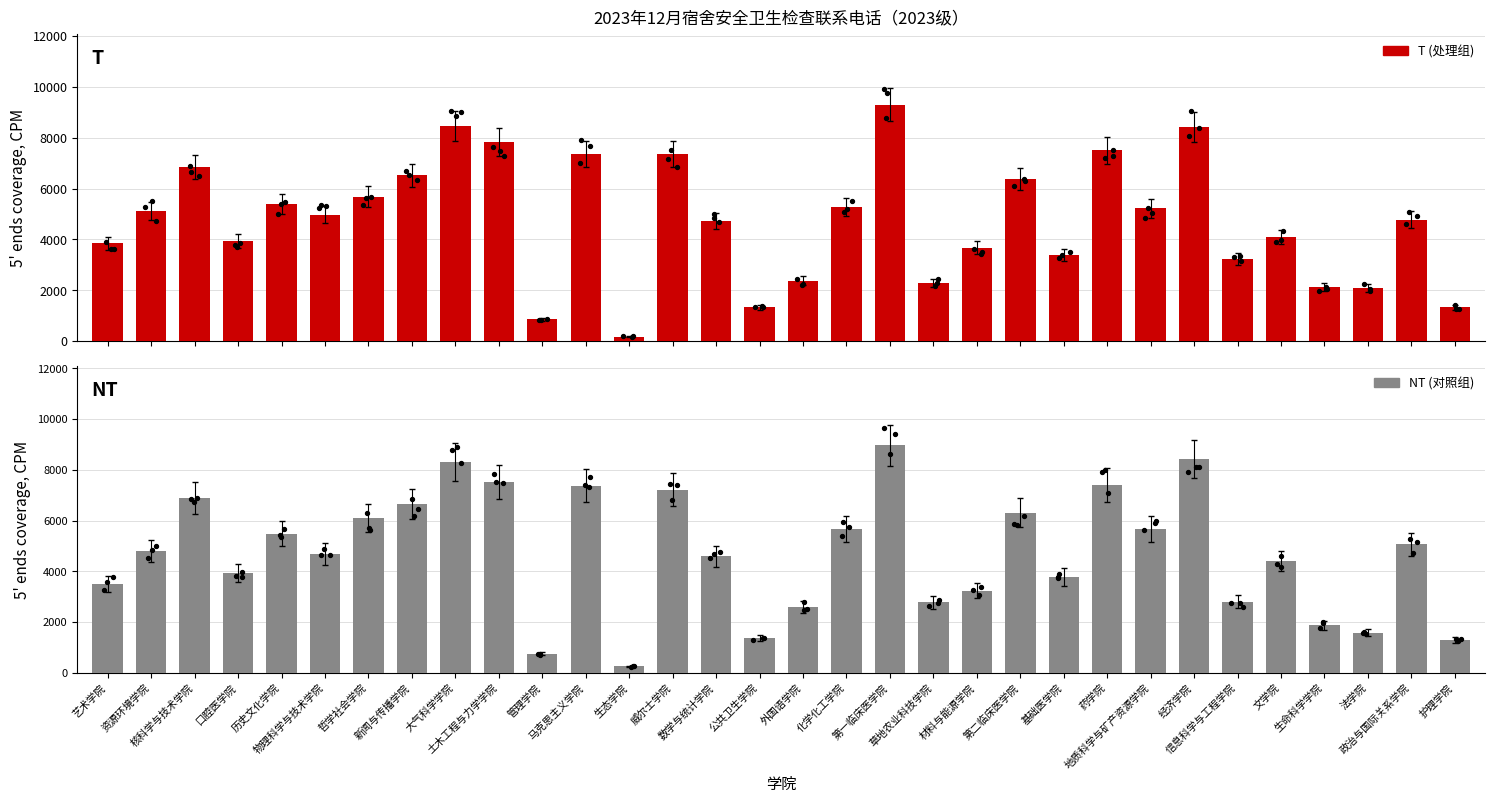

At which category is the sum across all series the highest?

第一临床医学院